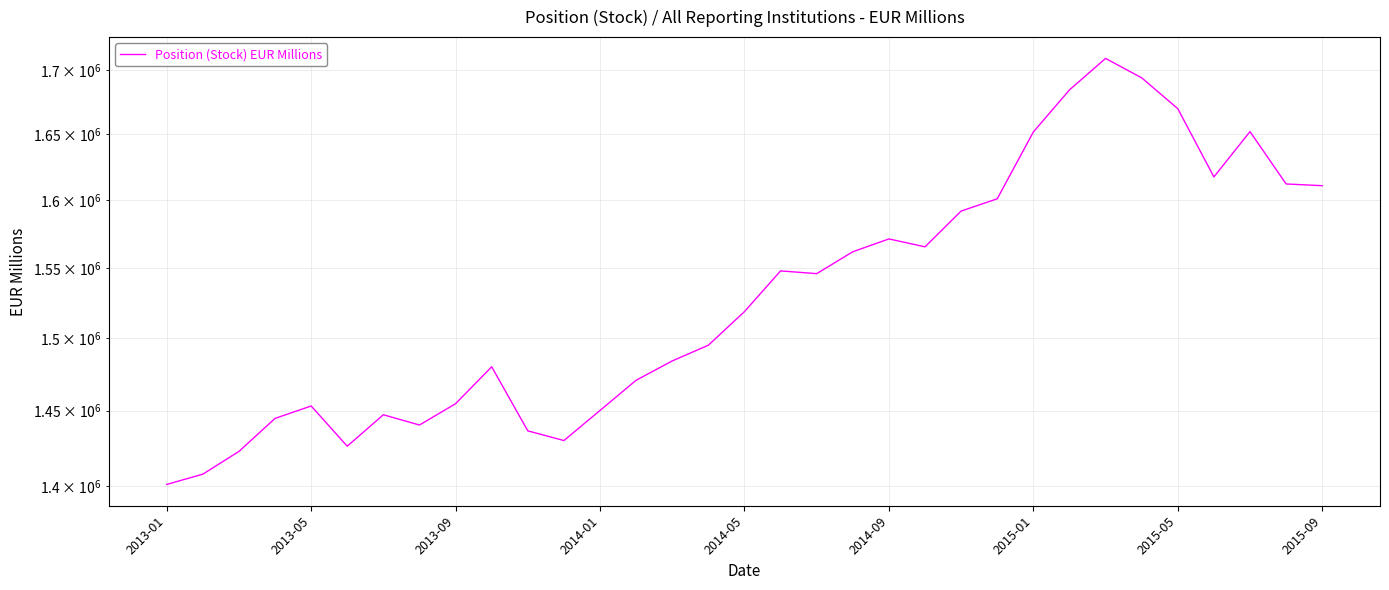

Does the chart have visible grid lines?

Yes